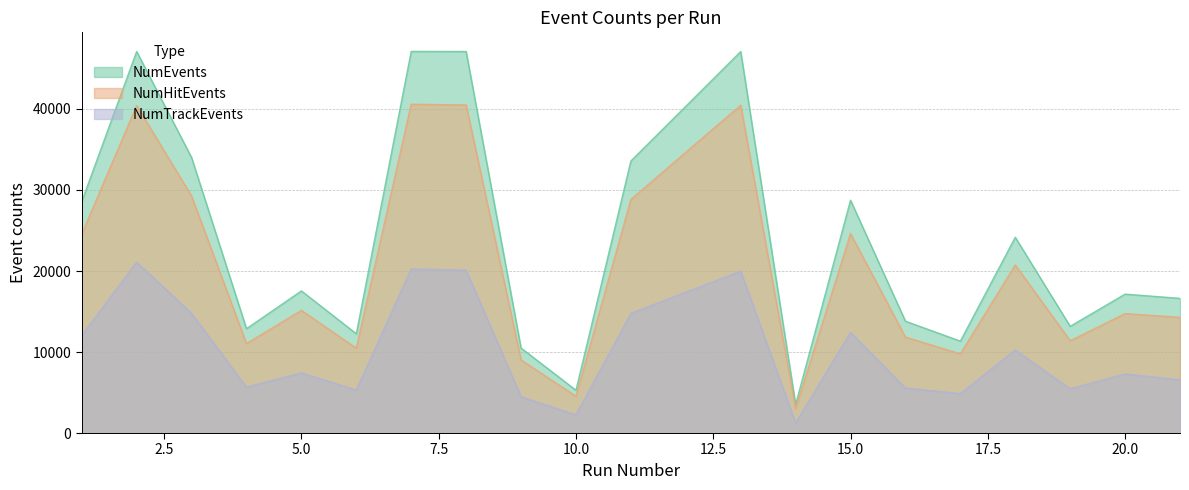

The value of NumHitEvents at 4 is 2743. True or false?

False